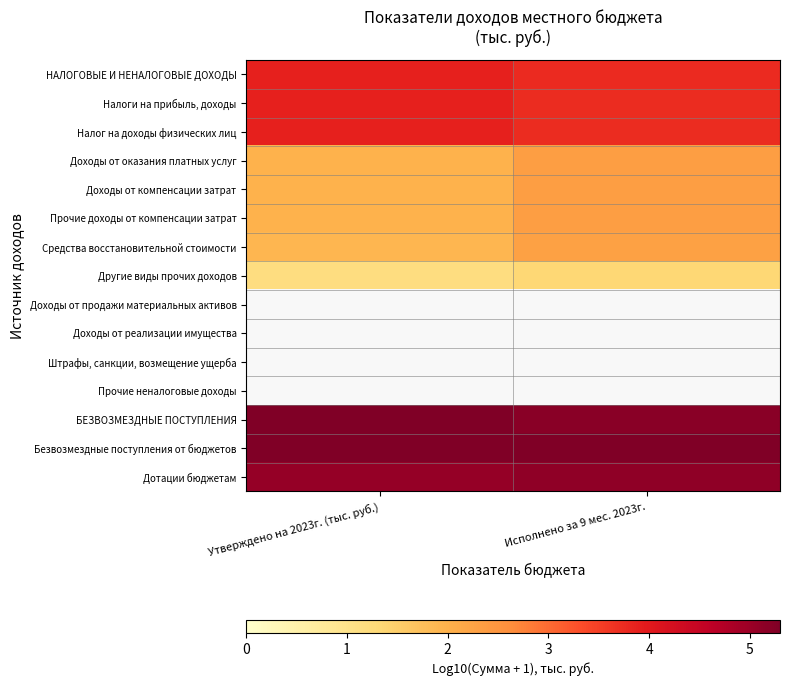

List the series in order of their peak value, lowest first.

Другие виды прочих доходов, Доходы от продажи материальных активов, Доходы от реализации имущества, Штрафы, санкции, возмещение ущерба, Прочие неналоговые доходы, БЕЗВОЗМЕЗДНЫЕ ПОСТУПЛЕНИЯ, Средства восстановительной стоимости, Доходы от оказания платных услуг, Доходы от компенсации затрат, Прочие доходы от компенсации затрат, Налоги на прибыль, доходы, Налог на доходы физических лиц, НАЛОГОВЫЕ И НЕНАЛОГОВЫЕ ДОХОДЫ, Дотации бюджетам, Безвозмездные поступления от бюджетов